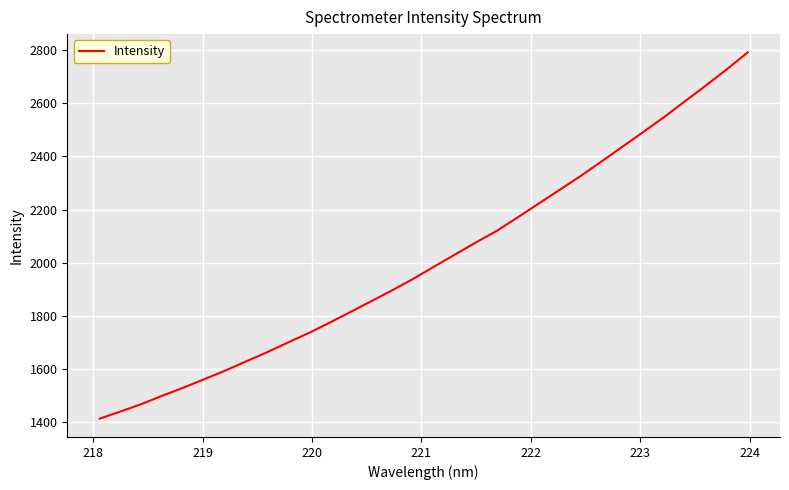

What is the smallest value displayed?

1412.8